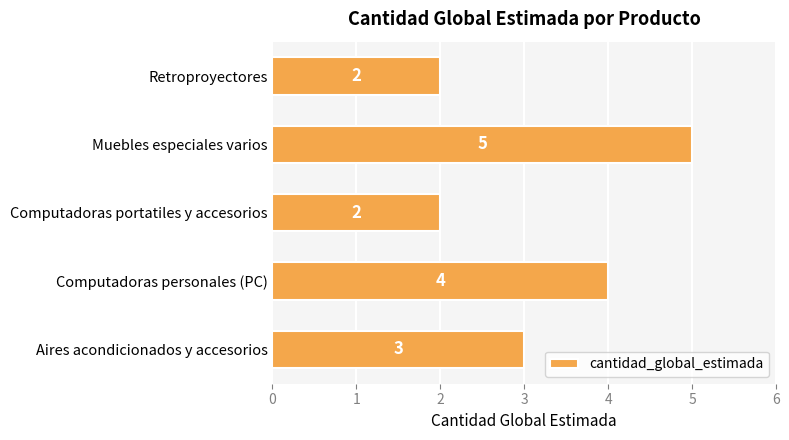

Between Aires acondicionados y accesorios and Computadoras personales (PC), which is larger?

Computadoras personales (PC)